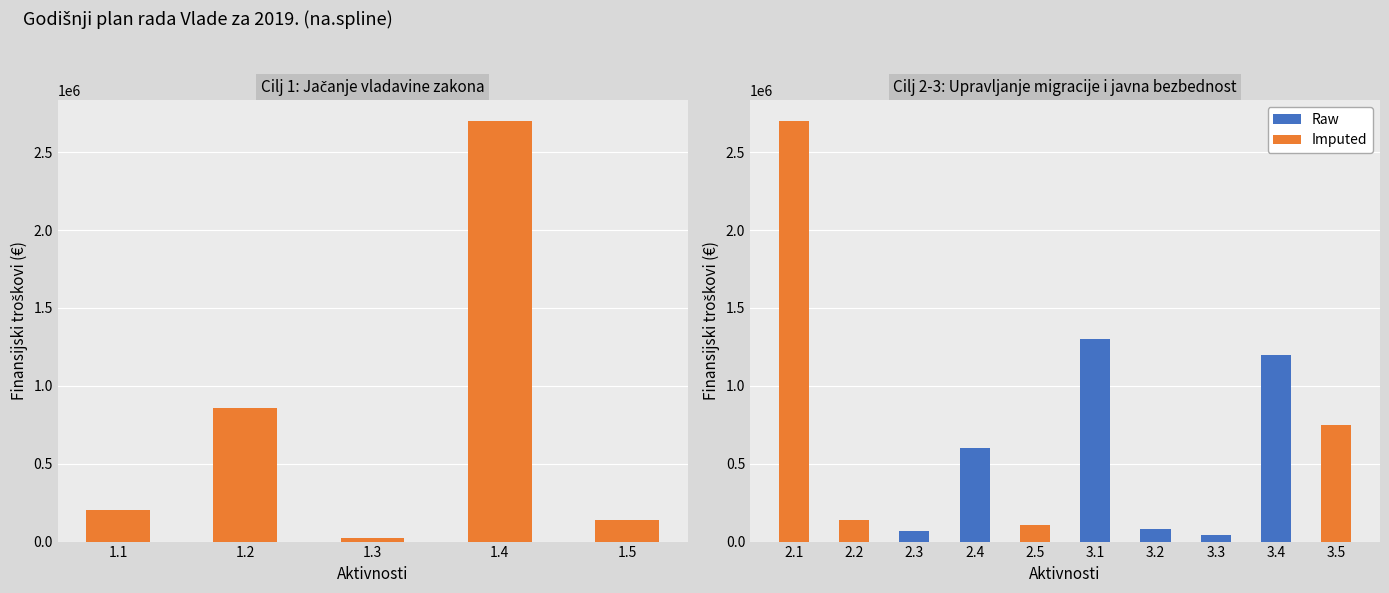

What is the average value?

698710